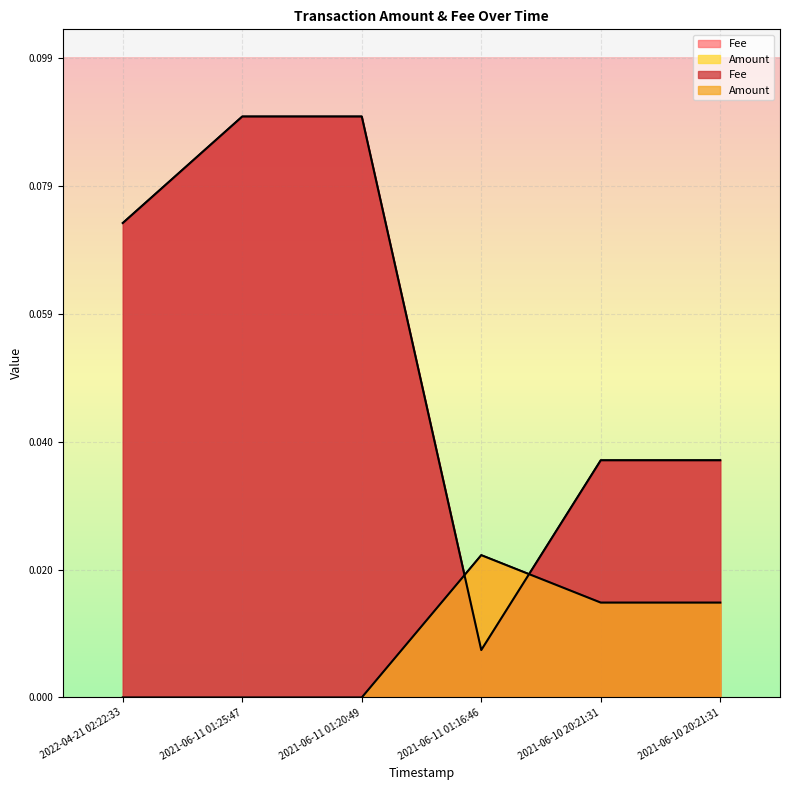

Where is the first local maximum for Amount?

2021-06-11 01:16:46